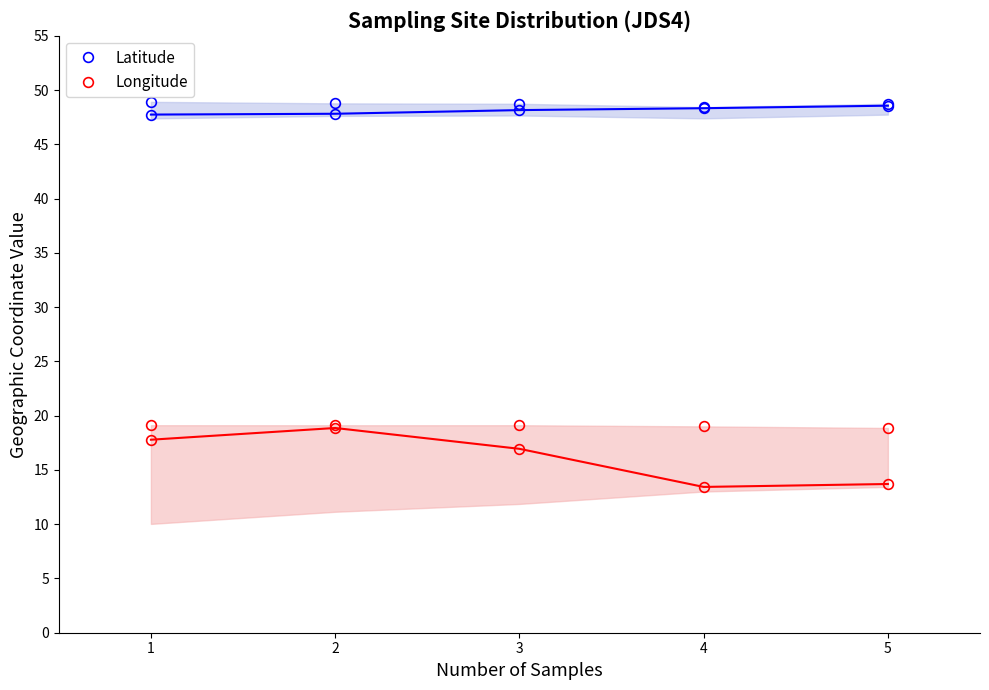

At which category is the sum across all series the highest?

1